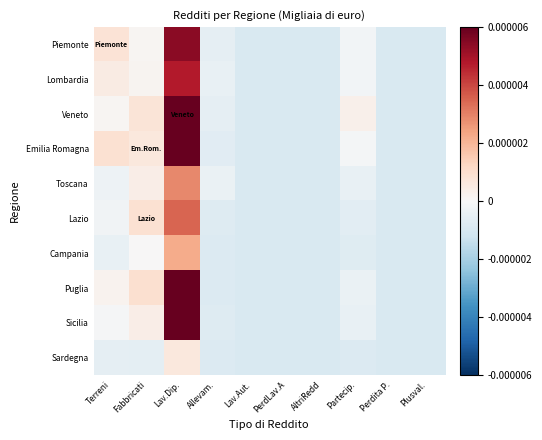

At which category does the chart reach its peak across all series?

Lav.Dip.